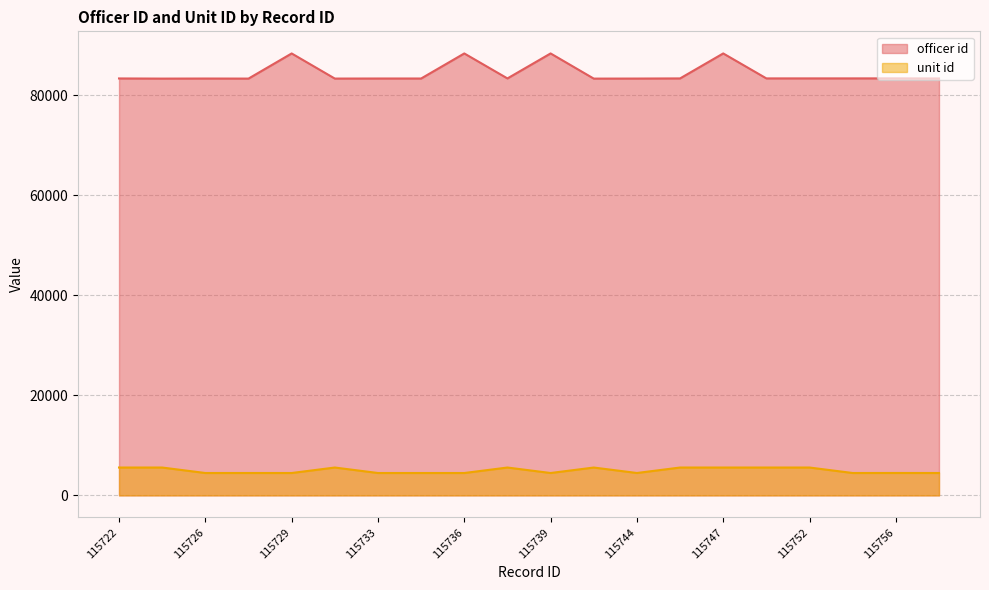

At which category does officer id reach its first local valley?

115724